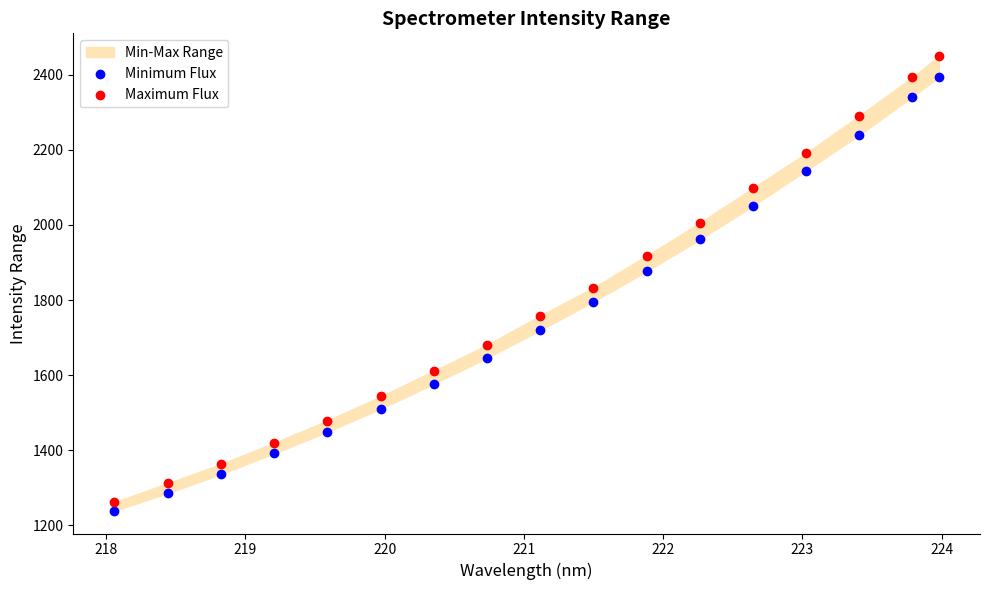

Which series contains the lowest Y value?

Minimum Flux